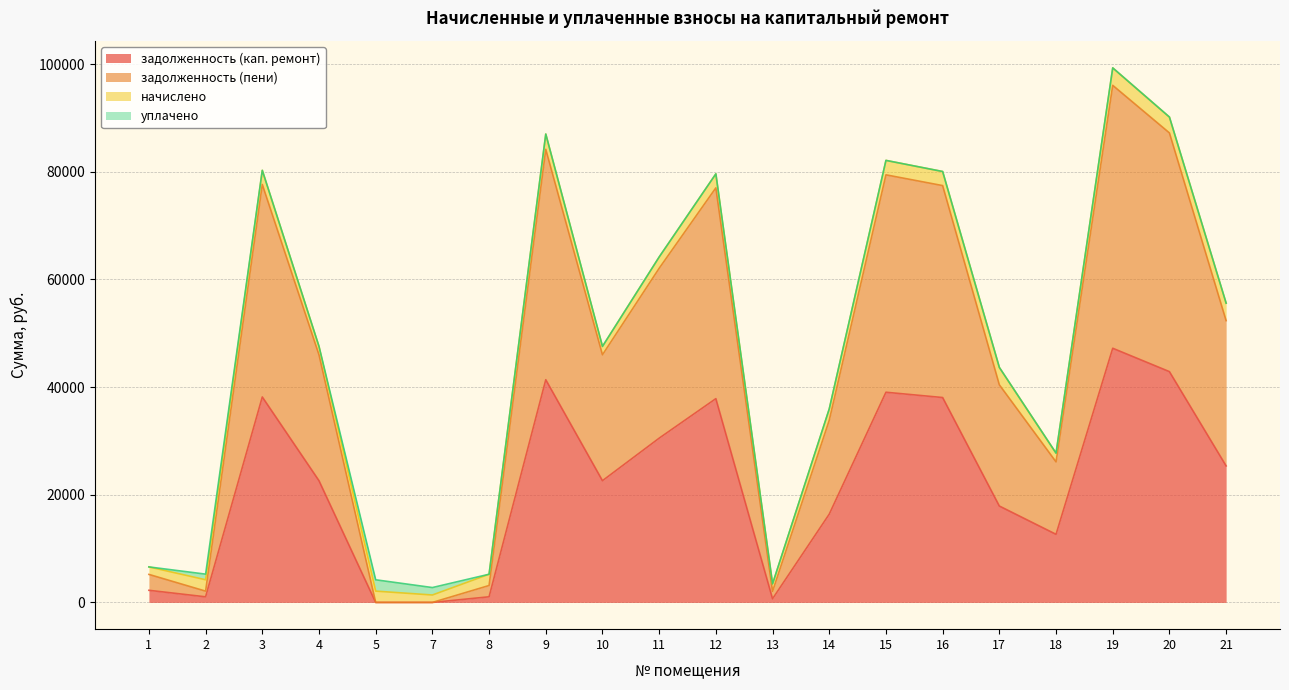

How many lines are shown in the chart?

4